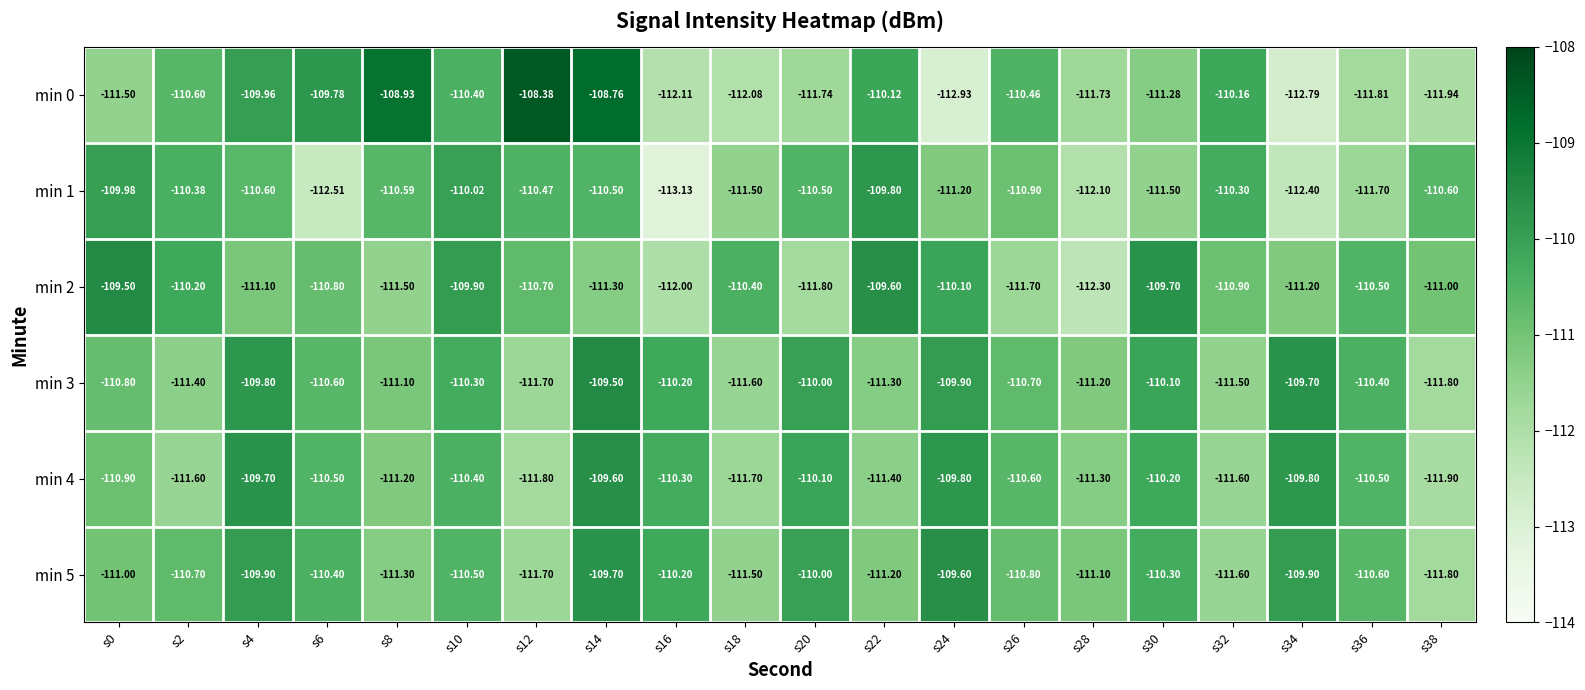

What is the difference between the highest and lowest values at s32?

1.4